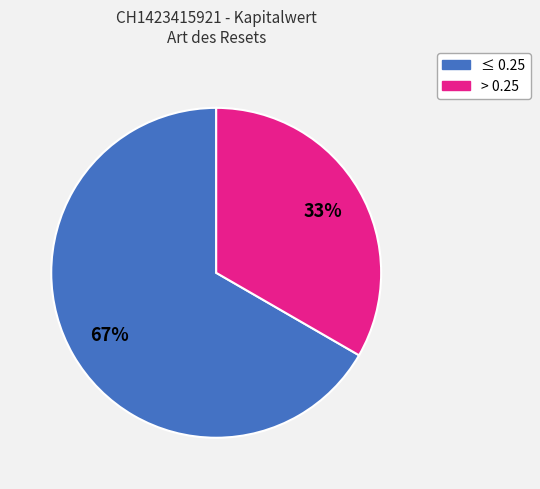

To the nearest percent, what is the average slice percentage?

50%